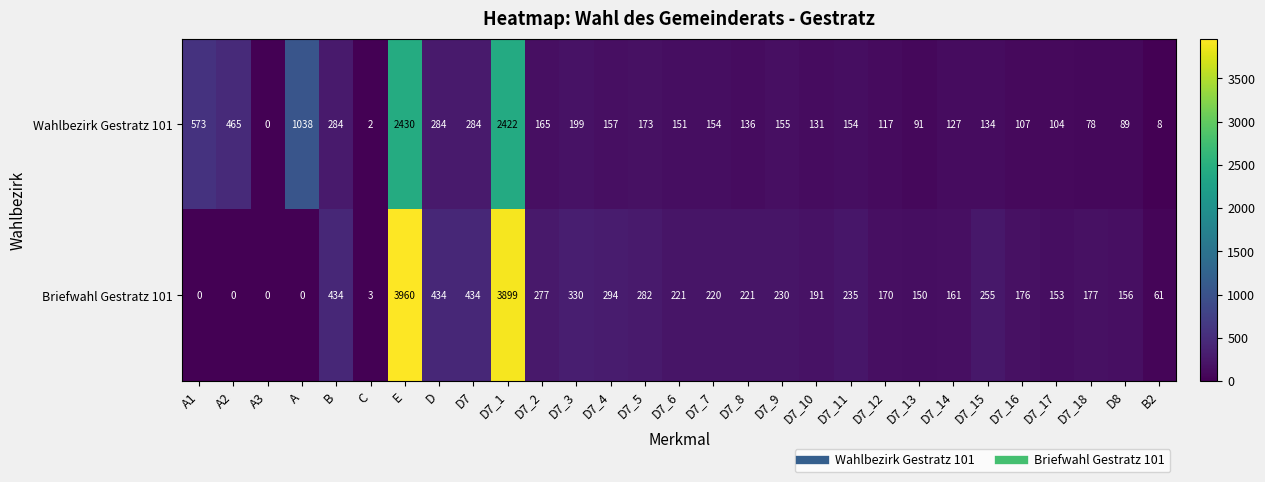

What is the average value of the Wahlbezirk Gestratz 101 series?

352